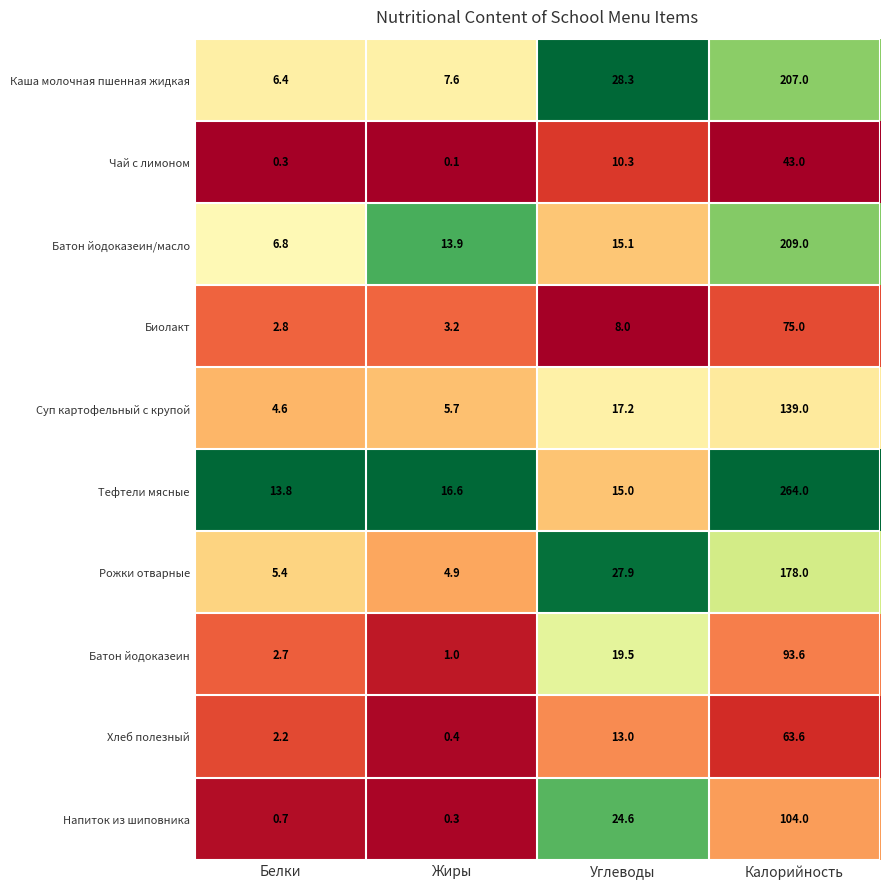

Count the number of data series in this chart.

10